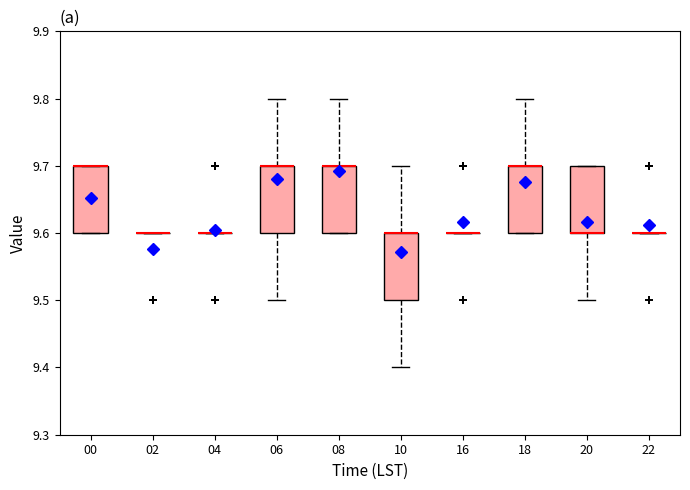

Reading left to right, read every box against the y-axis: the position of its median line, the range the box covers, and the ends of its whiskers. The values are not printed on the chart, so give them approximately, as read against the axis.

00: median 9.7 (drawn on the box's upper edge), box 9.6 to 9.7, whiskers 9.6 to 9.7
02: box collapsed to a line at 9.6, whiskers 9.6 to 9.6
04: box collapsed to a line at 9.6, whiskers 9.6 to 9.6
06: median 9.7 (drawn on the box's upper edge), box 9.6 to 9.7, whiskers 9.5 to 9.8
08: median 9.7 (drawn on the box's upper edge), box 9.6 to 9.7, whiskers 9.6 to 9.8
10: median 9.6 (drawn on the box's upper edge), box 9.5 to 9.6, whiskers 9.4 to 9.7
16: box collapsed to a line at 9.6, whiskers 9.6 to 9.6
18: median 9.7 (drawn on the box's upper edge), box 9.6 to 9.7, whiskers 9.6 to 9.8
20: median 9.6 (drawn on the box's lower edge), box 9.6 to 9.7, whiskers 9.5 to 9.7
22: box collapsed to a line at 9.6, whiskers 9.6 to 9.6